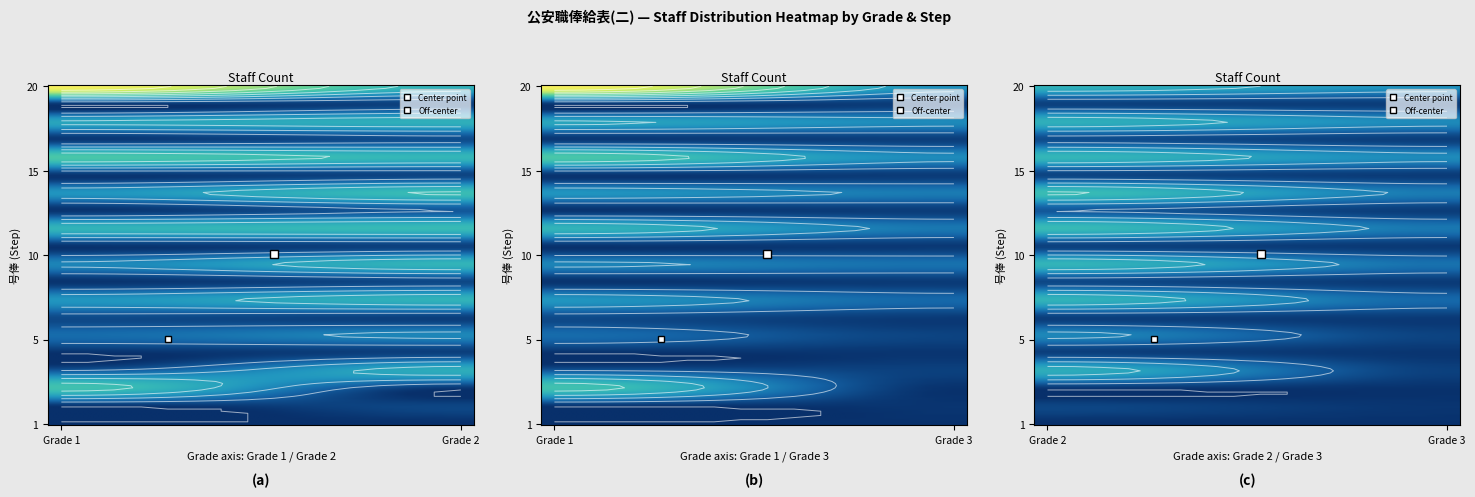

What is the maximum value shown in the chart?

577